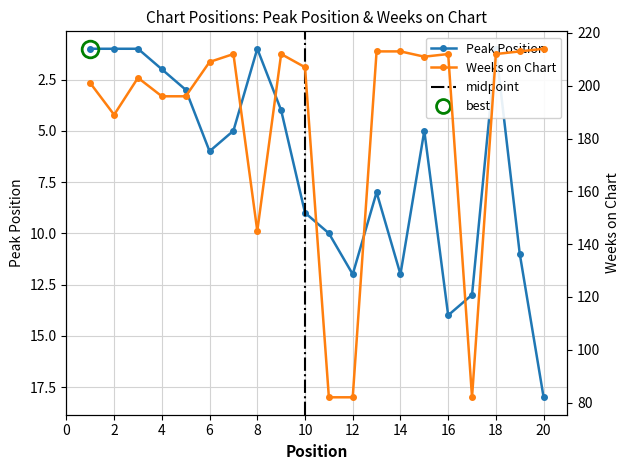

True or false: Peak Position and Weeks on Chart intersect in this chart.

False